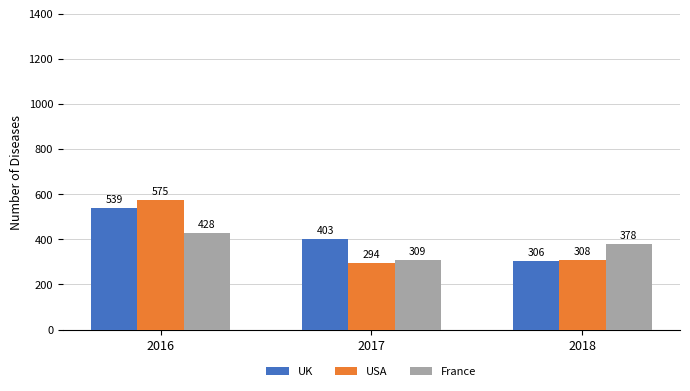

What is the approximate value of France at 2017, to the nearest 5?

310